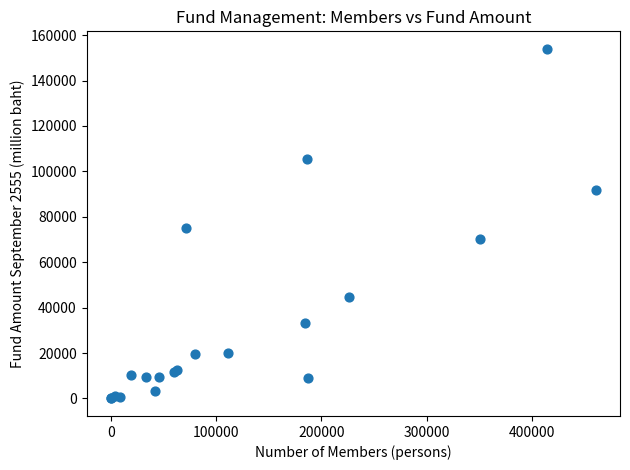

What Y value in the scatter plot is closest to 76982?

75204.7